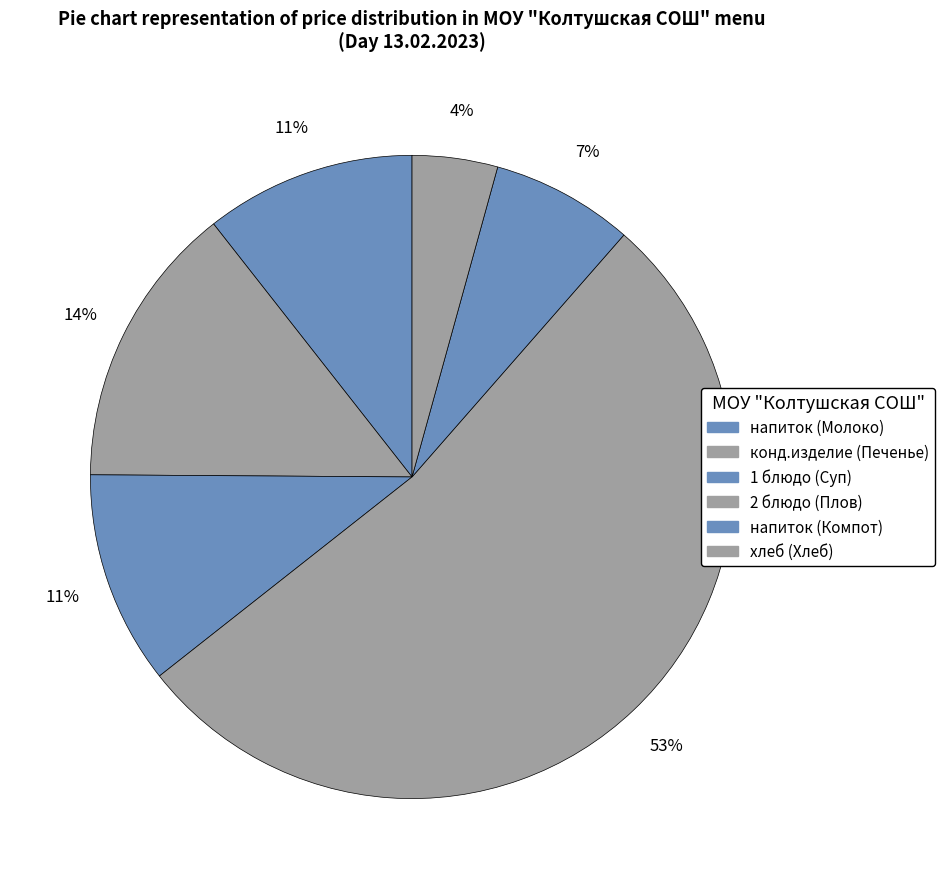

To the nearest percent, what percentage of the pie is 2 блюдо (Плов)?

53%